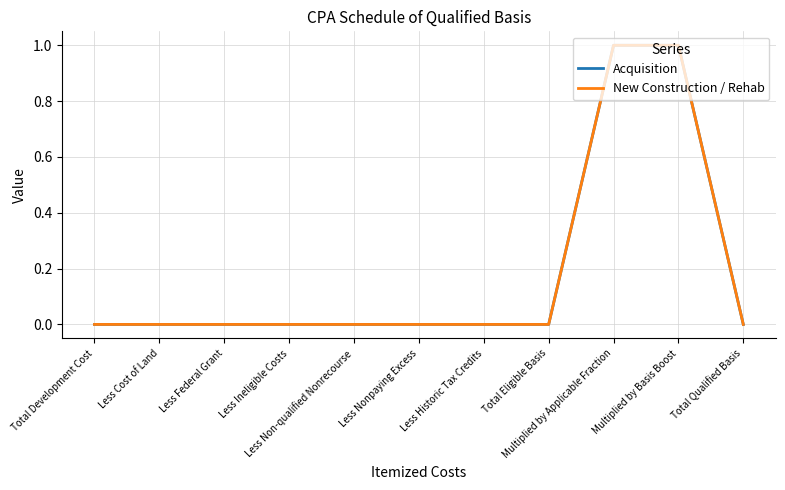

Is this an area chart (filled region under the line)?

No